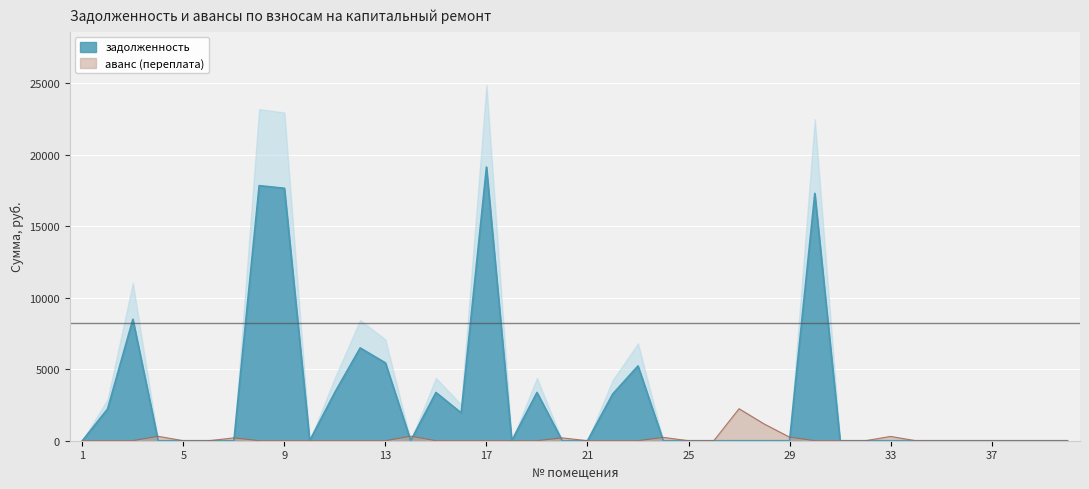

Which category has the highest value in the аванс (кап. ремонт) series?

27